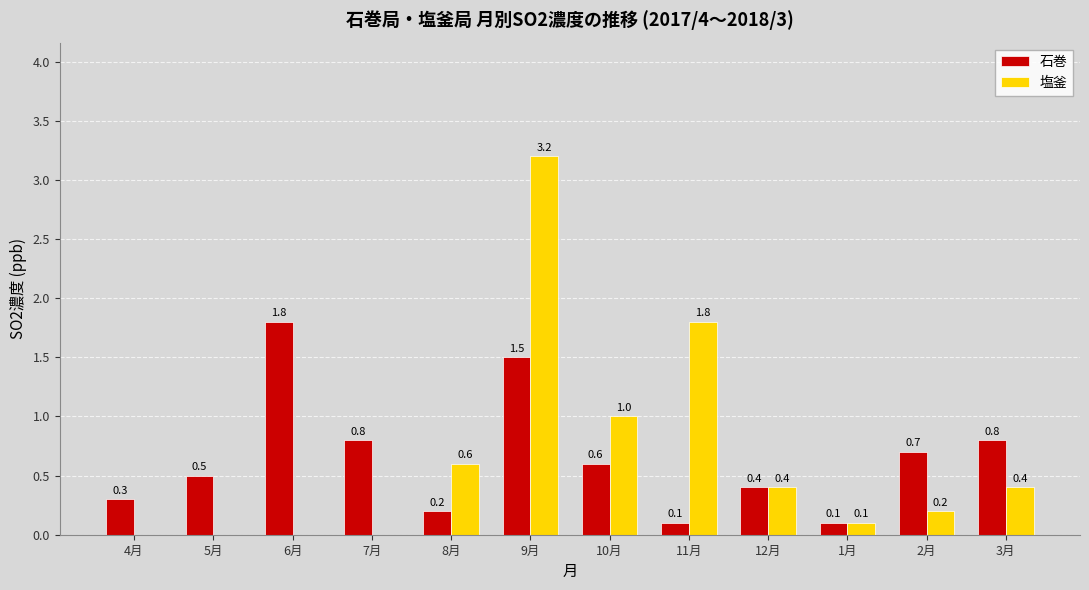

At which label is 塩釜 closest to 1?

10月